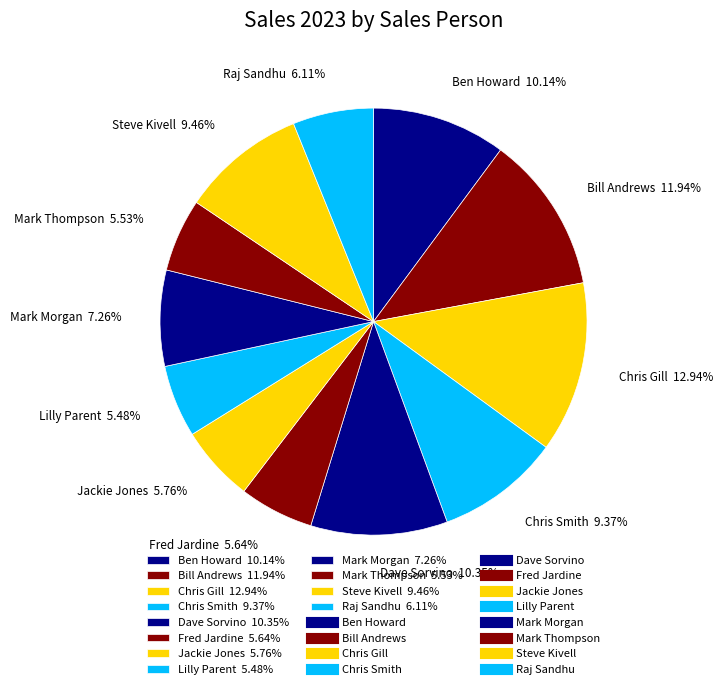

Is there a majority slice in this chart?

No